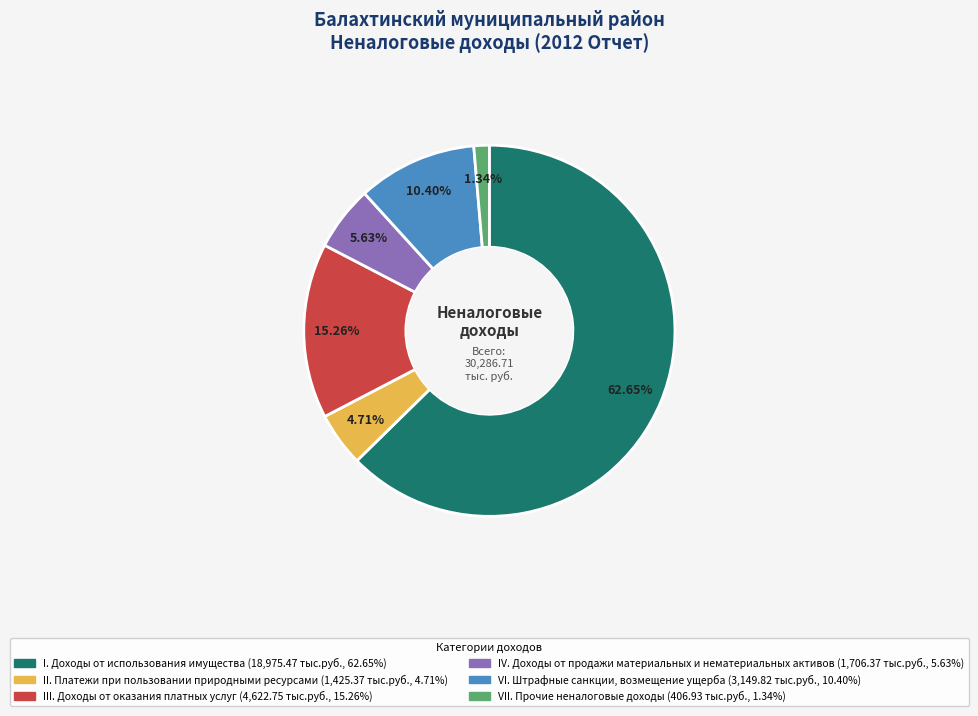

Which slice represents more than half of the pie?

I. Доходы от использования имущества